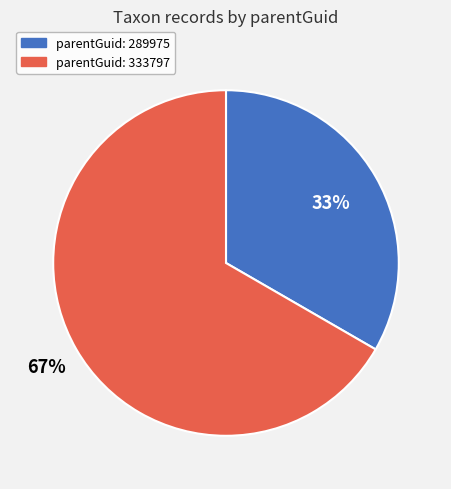

Does any single category account for the majority?

Yes